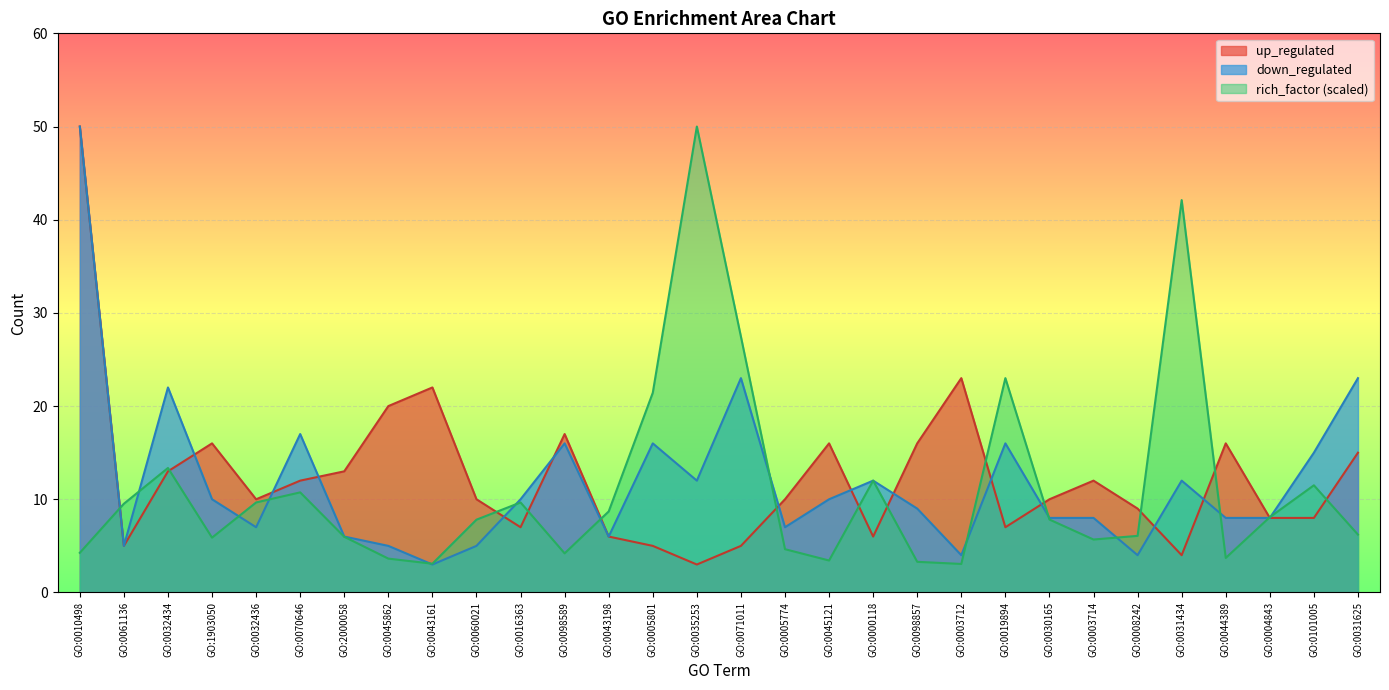

Rank the categories by up_regulated value from highest to lowest.

GO:0010498, GO:0003712, GO:0043161, GO:0045862, GO:0098589, GO:1903050, GO:0045121, GO:0098857, GO:0044389, GO:0031625, GO:0032434, GO:2000058, GO:0070646, GO:0003714, GO:0032436, GO:0060021, GO:0005774, GO:0030165, GO:0008242, GO:0004843, GO:0101005, GO:0016363, GO:0019894, GO:0043198, GO:0000118, GO:0061136, GO:0005801, GO:0071011, GO:0031434, GO:0035253